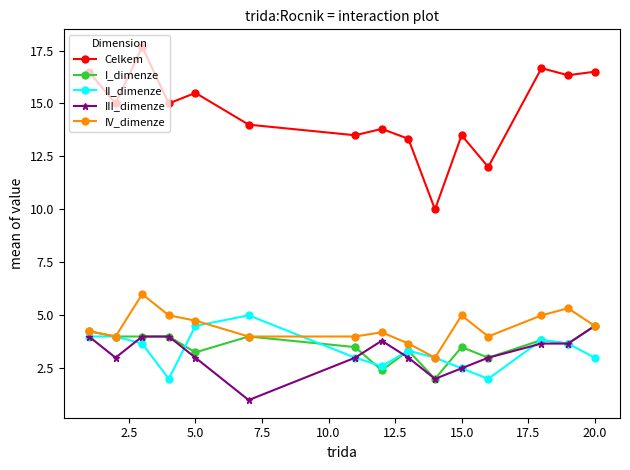

Which series has the widest spread of values?

Celkem